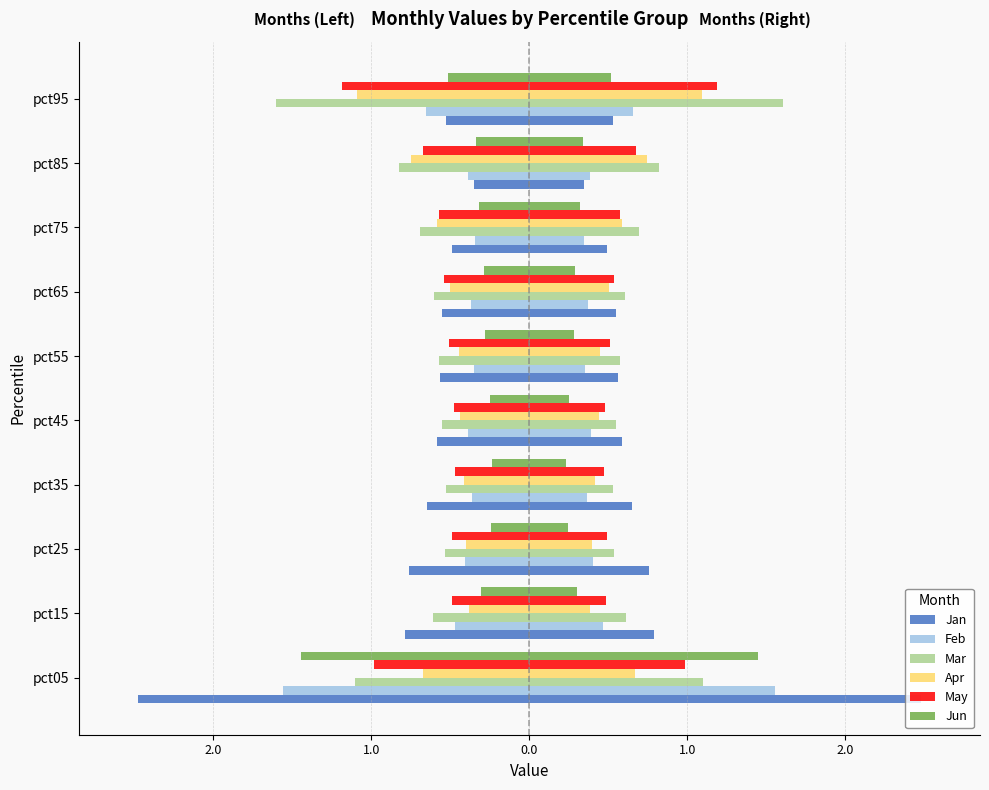

Which series has the largest range (max minus min)?

Jan